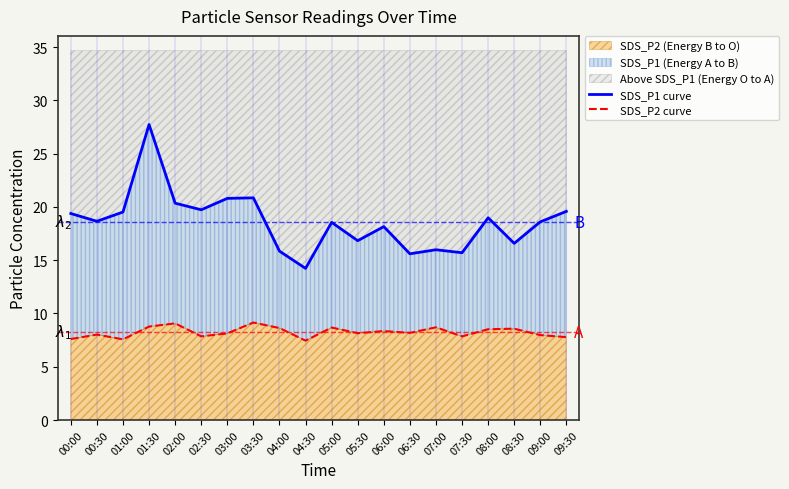

The SDS_P1 curve series shows 15.7 at 07:30. True or false?

True